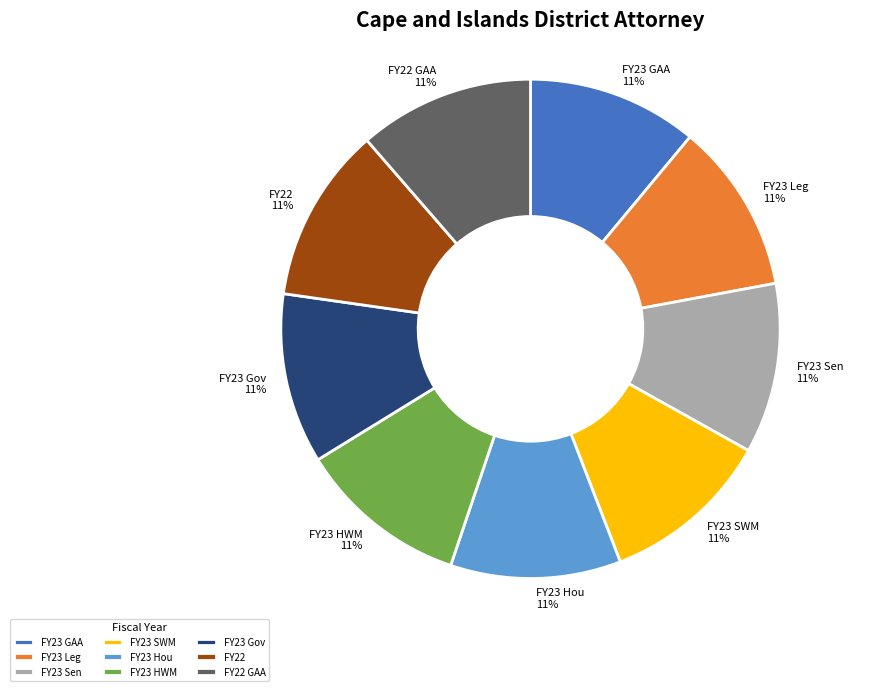

To the nearest percent, what is the average slice percentage?

11%